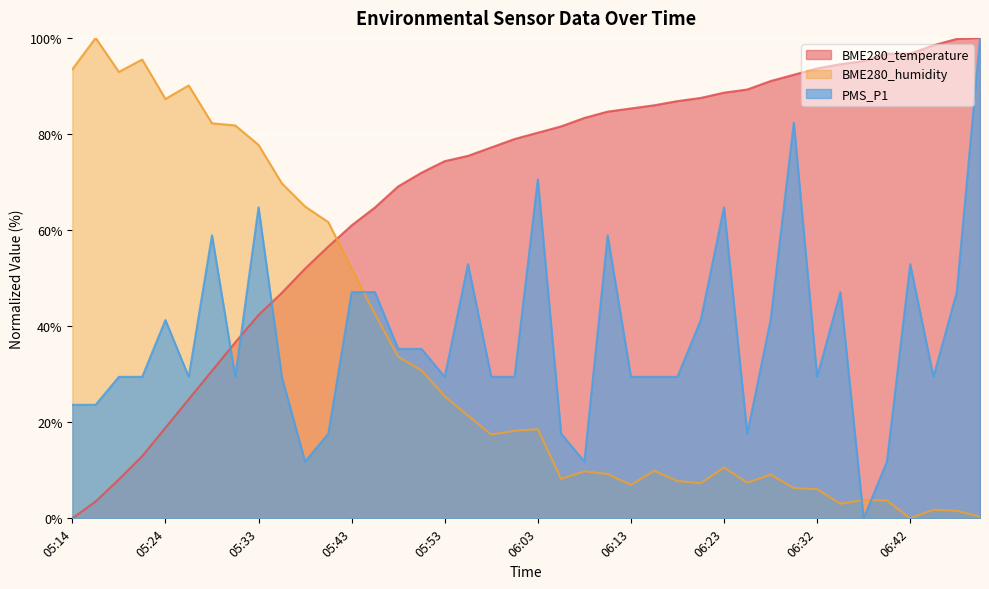

Between 05:46 and 05:43, which is larger?

05:46